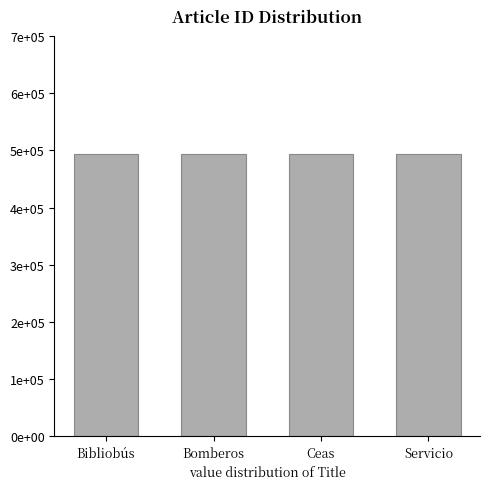

Reading left to right, what are all the values shown in this chart?

Bibliobús=493086	Bomberos=493096	Ceas=493106	Servicio=493116